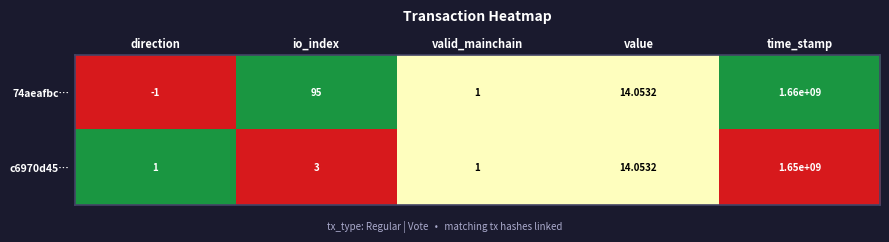

Which series has the widest spread of values?

74aeafbc…